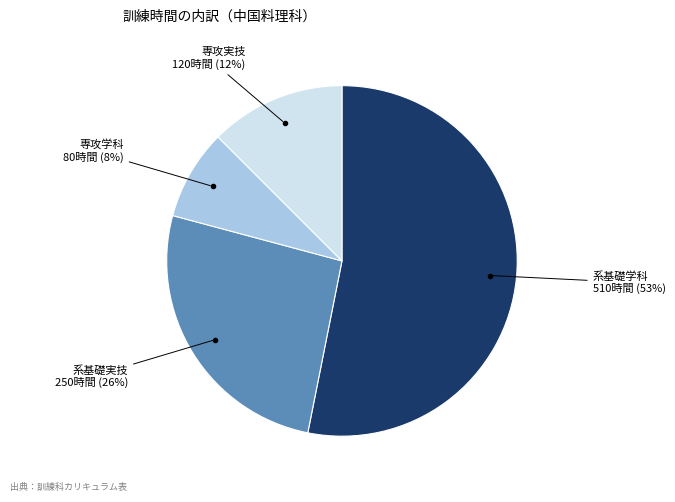

To the nearest percent, what is the average slice percentage?

25%